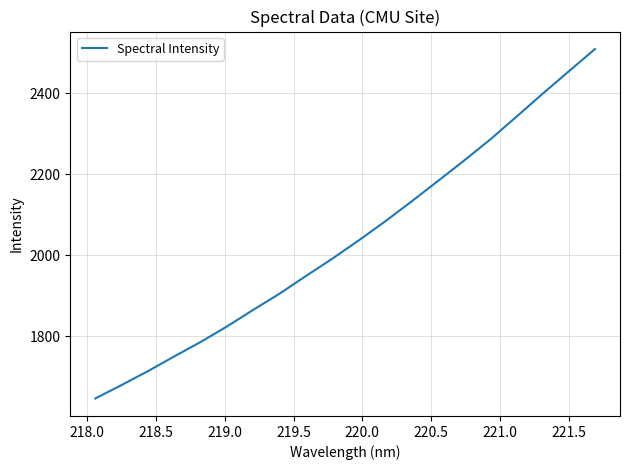

What is the greatest value displayed?

2509.0